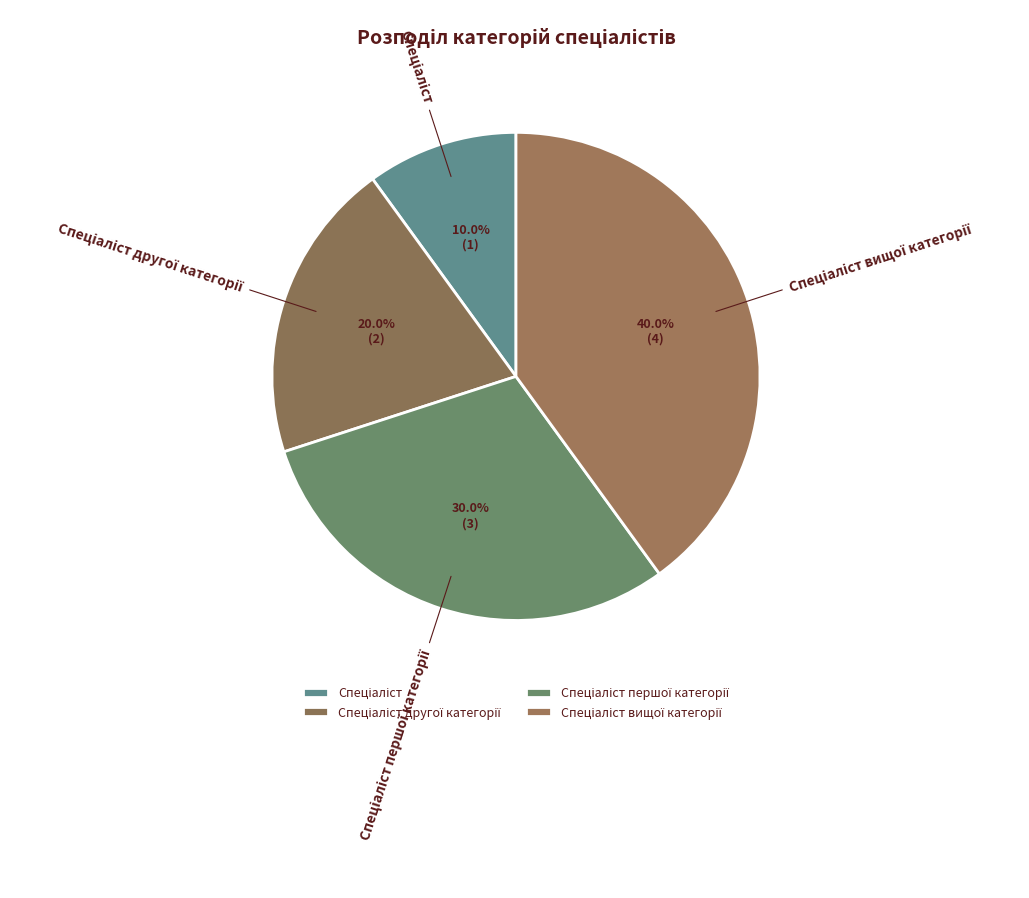

Is there a majority slice in this chart?

No